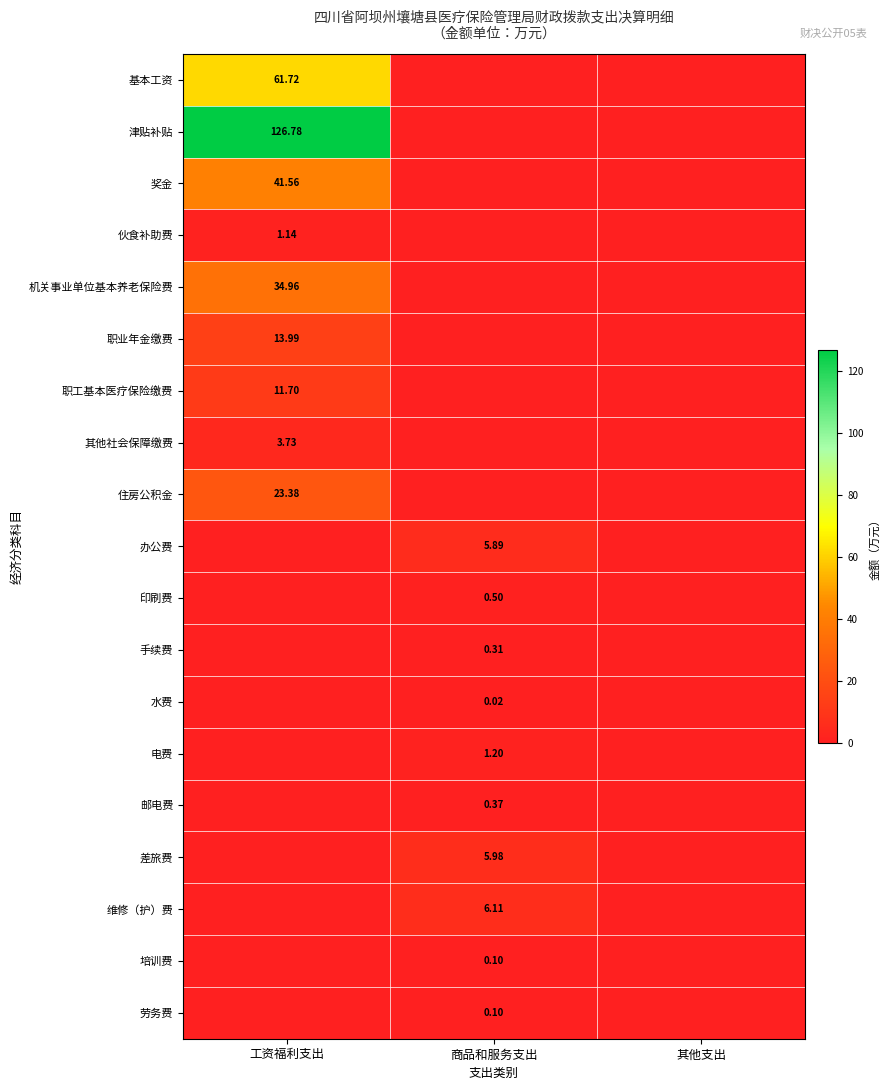

What is the highest value of the 维修（护）费 series?

6.1